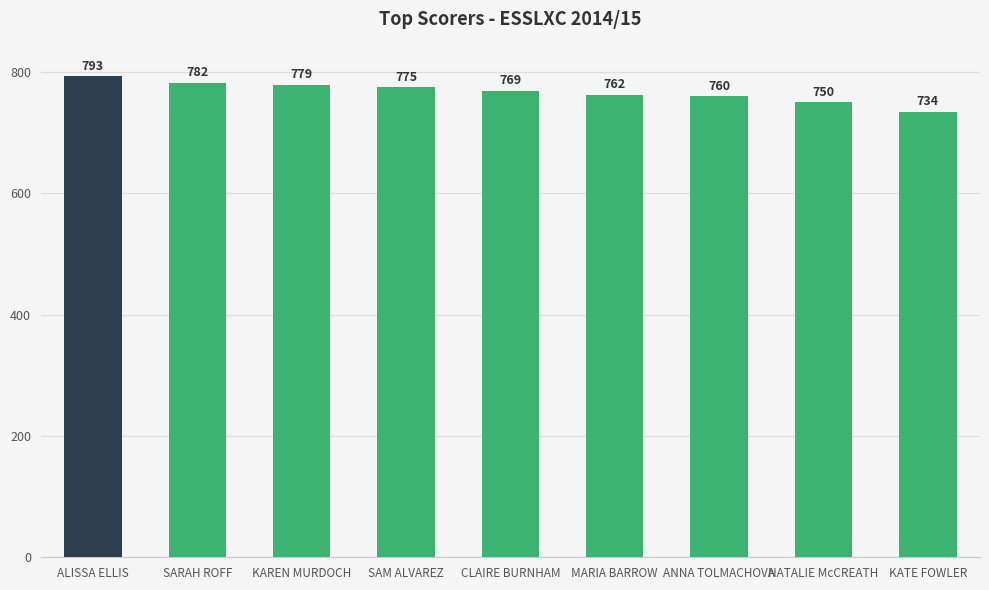

What position from the right is NATALIE McCREATH?

2